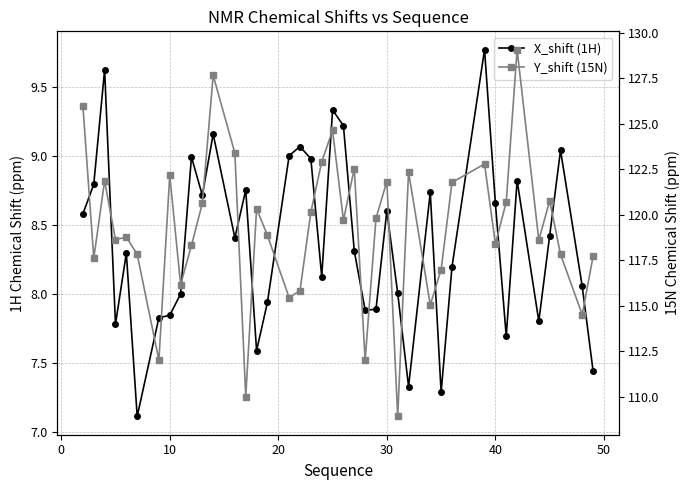

Is the value of X_shift (1H) at 31 greater than the value of Y_shift (15N) at 11?

No